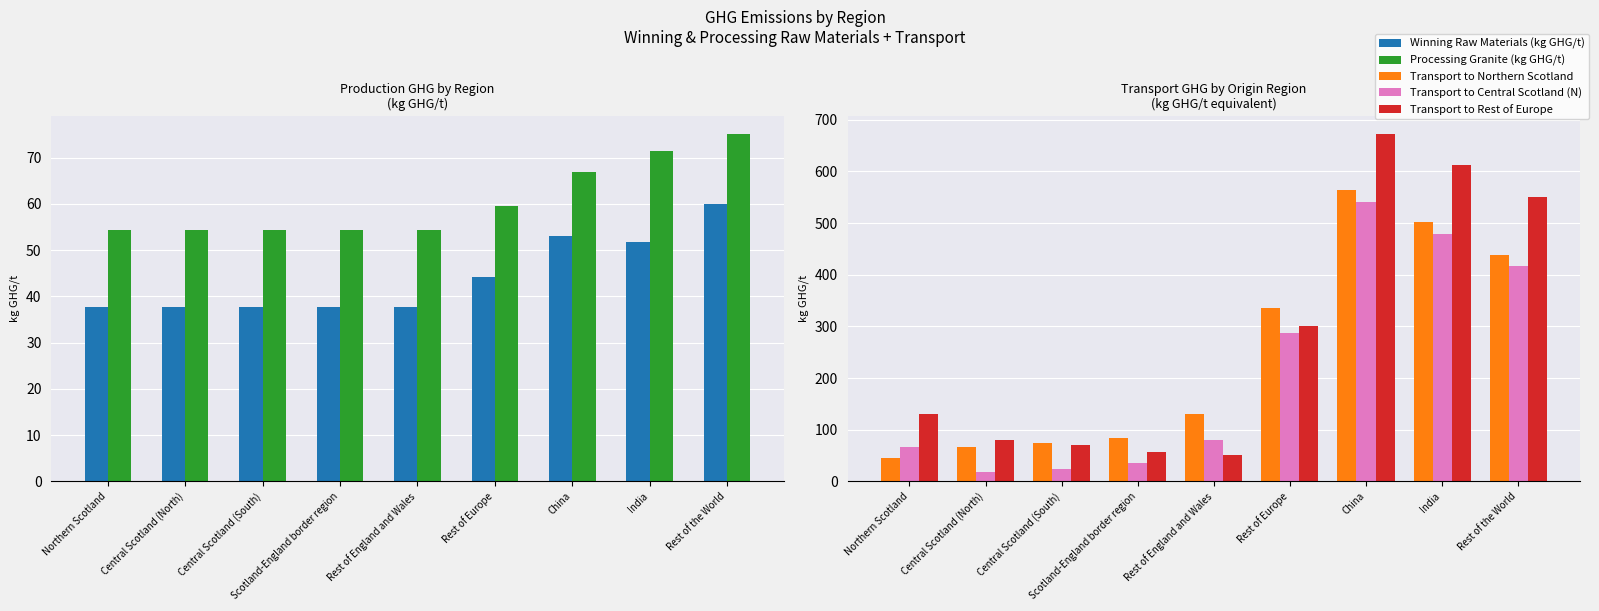

List the series in order of their peak value, lowest first.

Winning Raw Materials (kg GHG/t), Processing Granite (kg GHG/t), Transport to Central Scotland (N), Transport to Northern Scotland, Transport to Rest of Europe